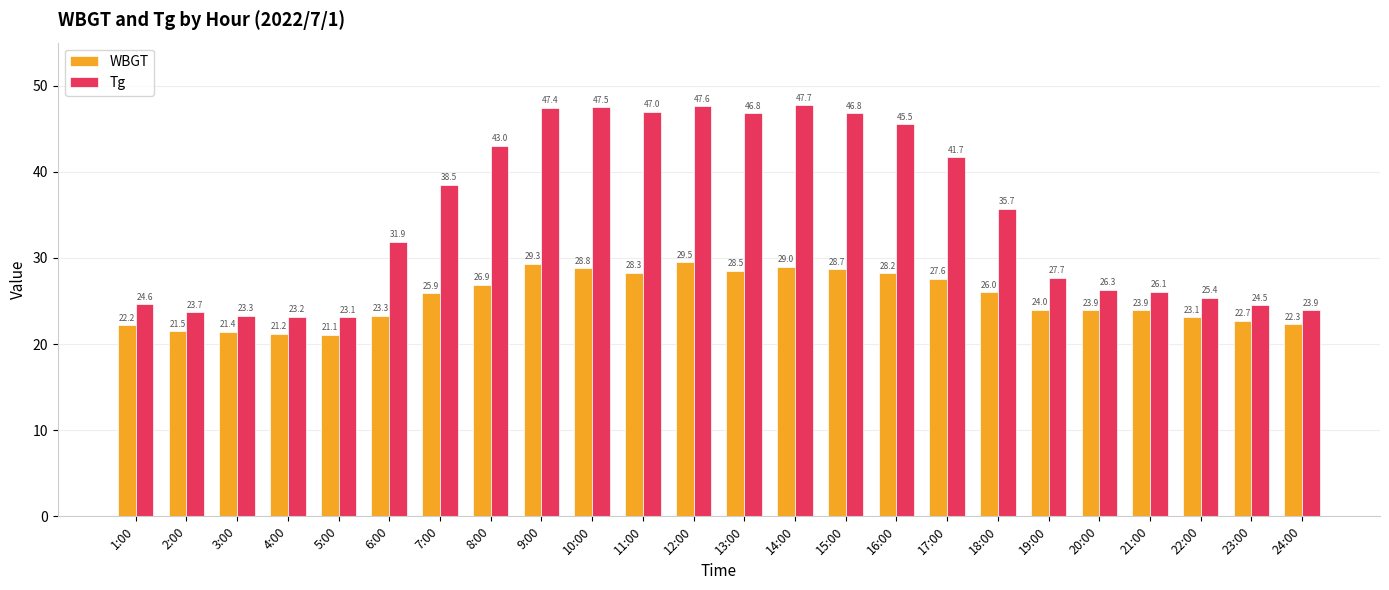

Reading right to left, list all the values displayed in this chart.

WBGT: 22.3	22.7	23.1	23.9	23.9	24.0	26.0	27.6	28.2	28.7	29.0	28.5	29.5	28.3	28.8	29.3	26.9	25.9	23.3	21.1	21.2	21.4	21.5	22.2
Tg: 23.9	24.5	25.4	26.1	26.3	27.7	35.7	41.7	45.5	46.8	47.7	46.8	47.6	47.0	47.5	47.4	43.0	38.5	31.9	23.1	23.2	23.3	23.7	24.6